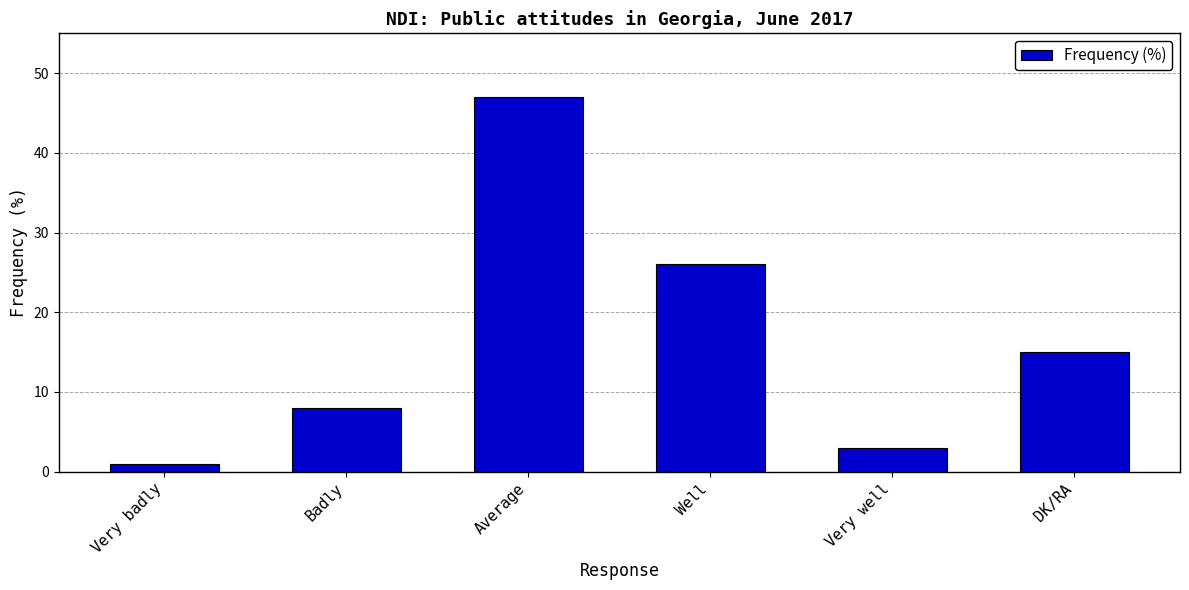

What is the label of the 1st bar from the right?

DK/RA